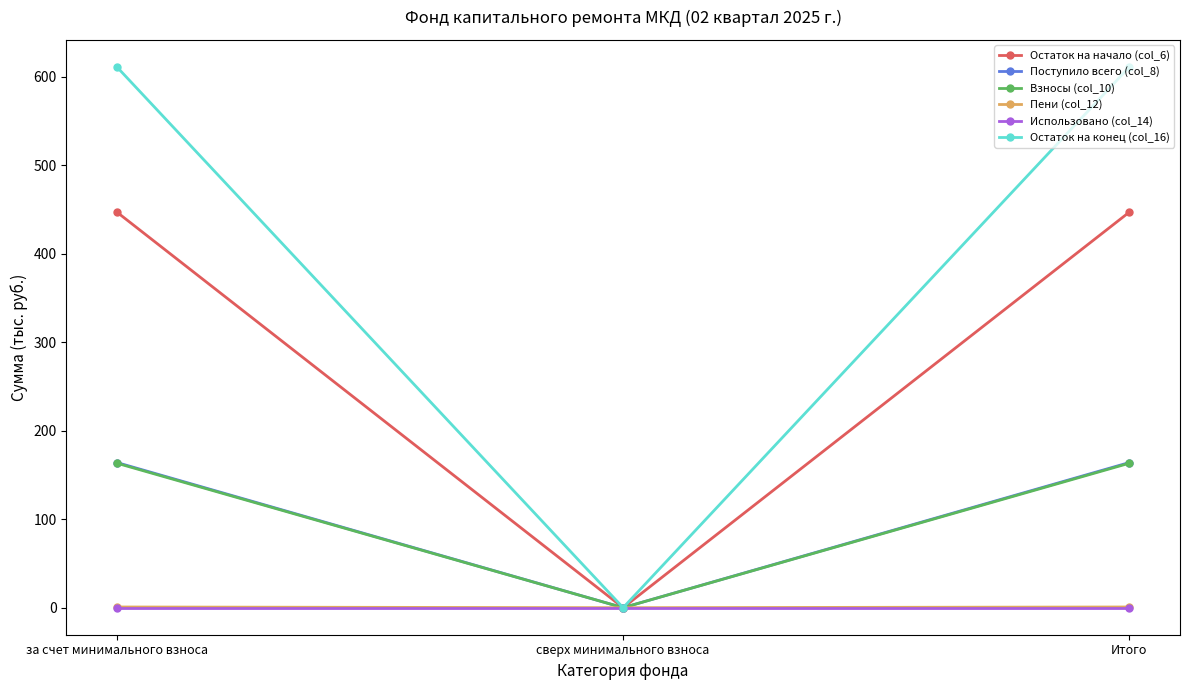

Is it true that Остаток на конец (col_16) equals 0.0 at сверх минимального взноса?

True